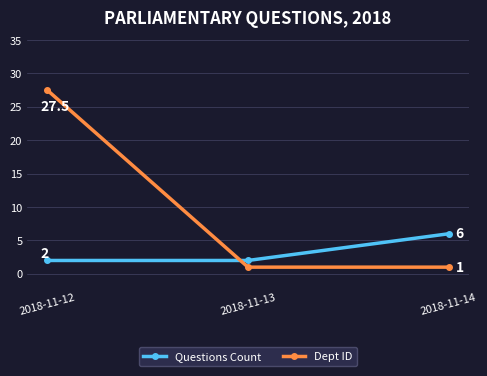

What is the difference between the maximum and minimum values in the Dept ID series?

26.5